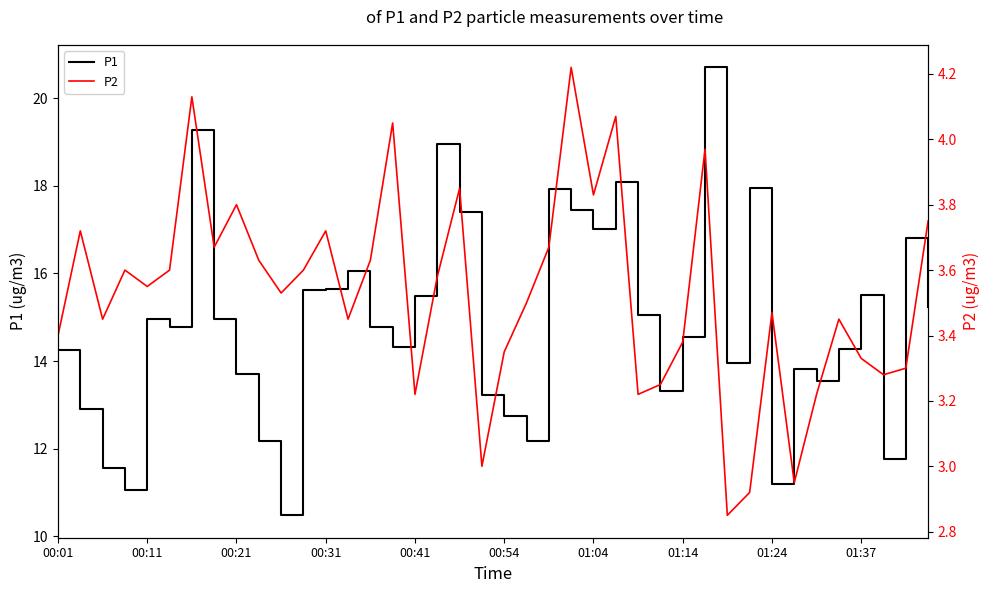

Count the number of data series in this chart.

2